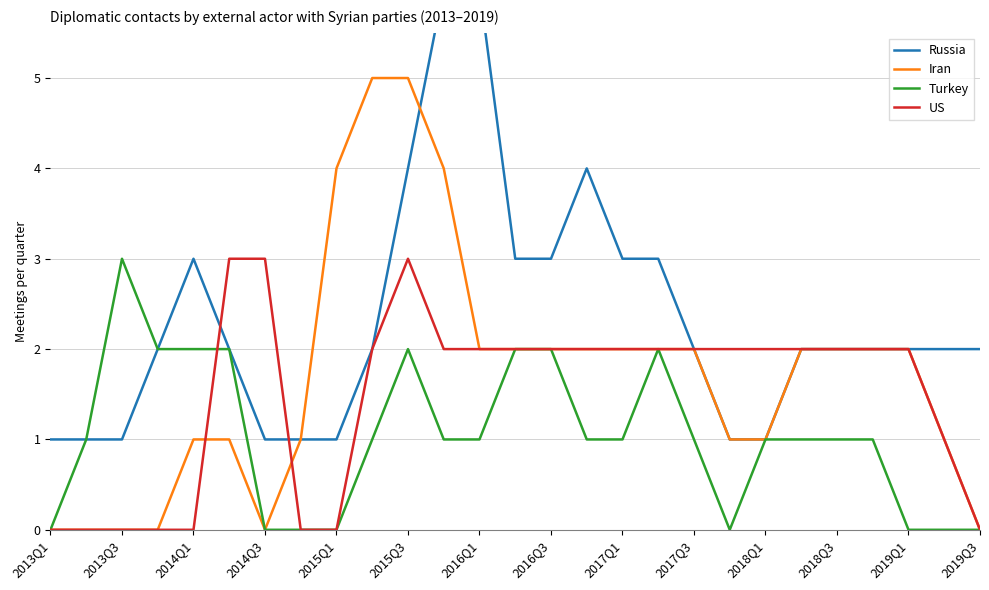

After their last crossing, which series has the higher values: US or Iran?

Iran